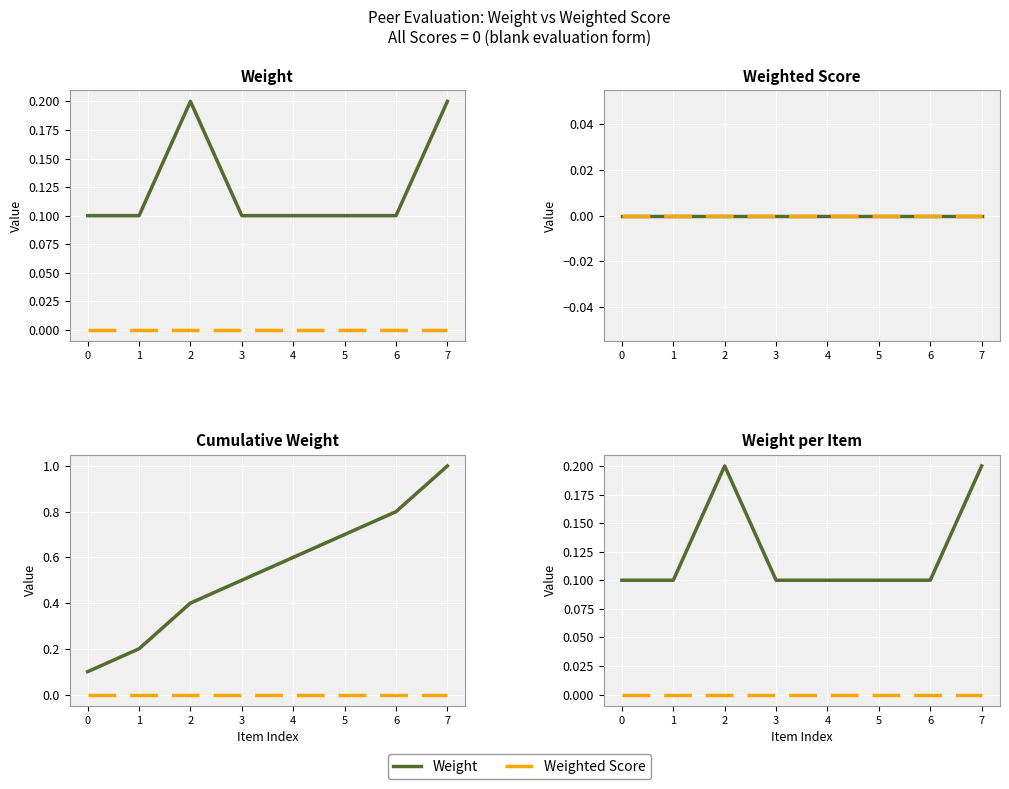

How many lines are shown in the chart?

4